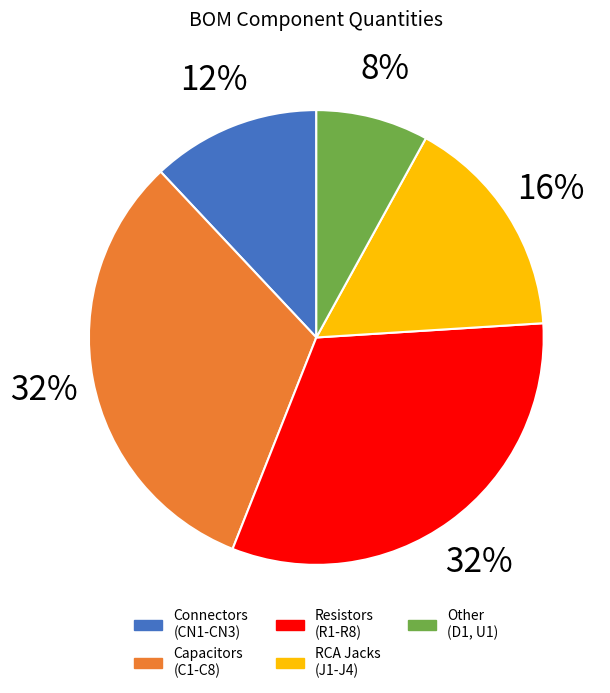

Combined, what portion of the pie is C1/C4/C7/C8 and C5?

20.0%